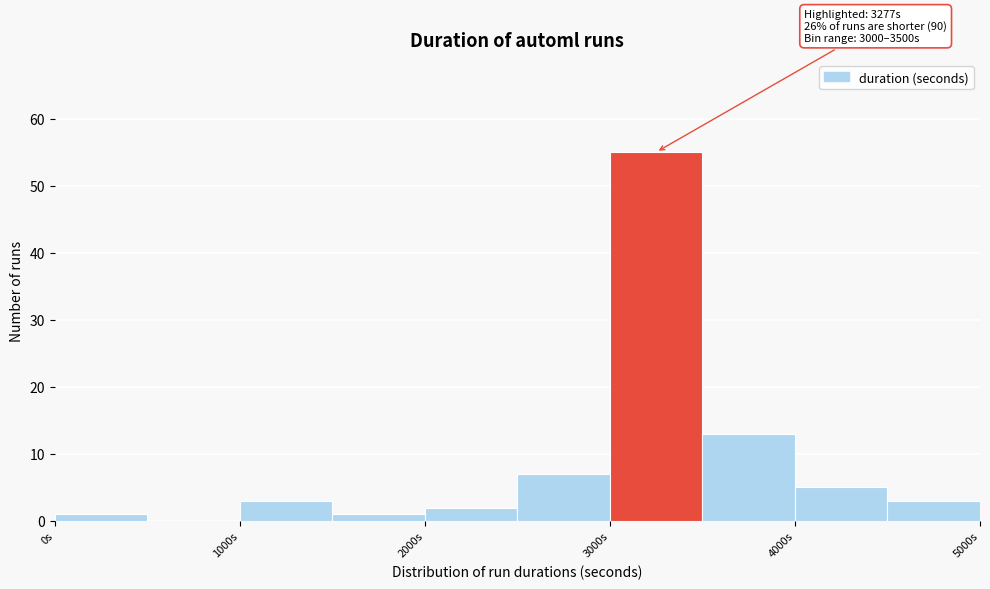

Over which range of the x-axis is the bar tallest?

3000 to 3500